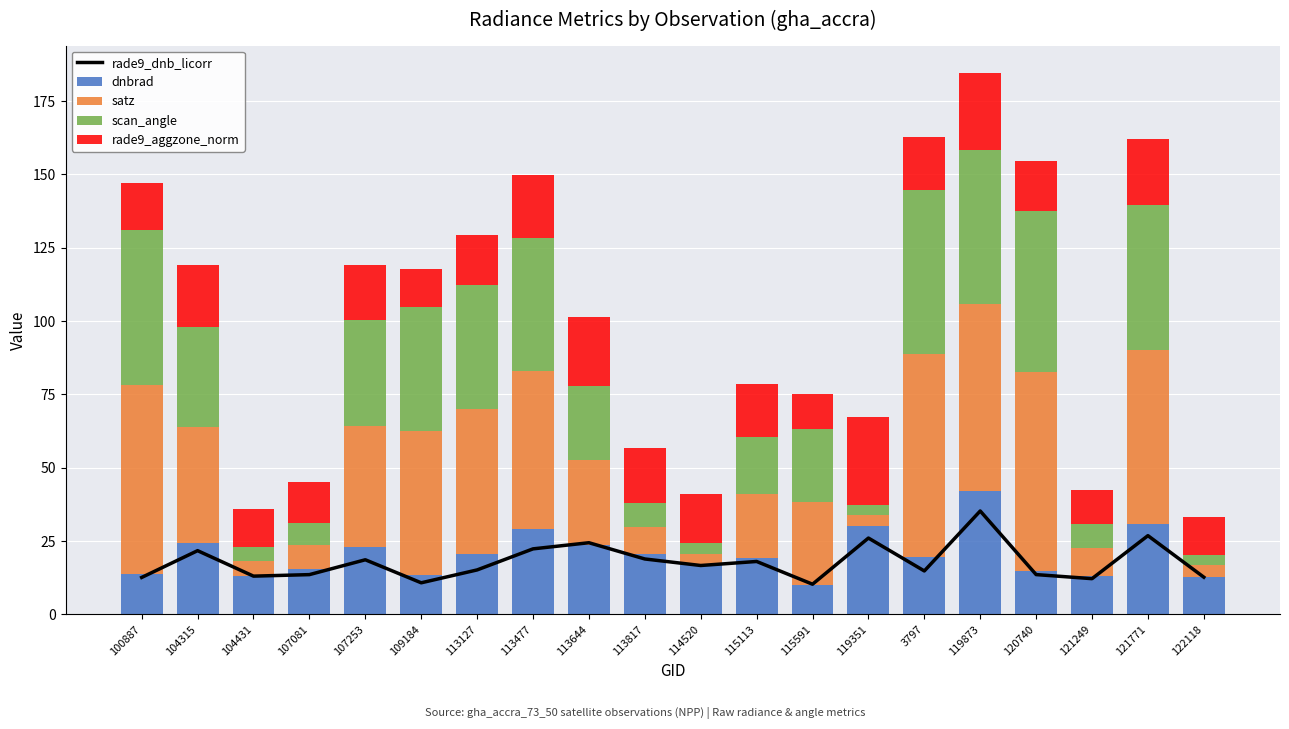

What is the highest value of the dnbrad series?

42.1